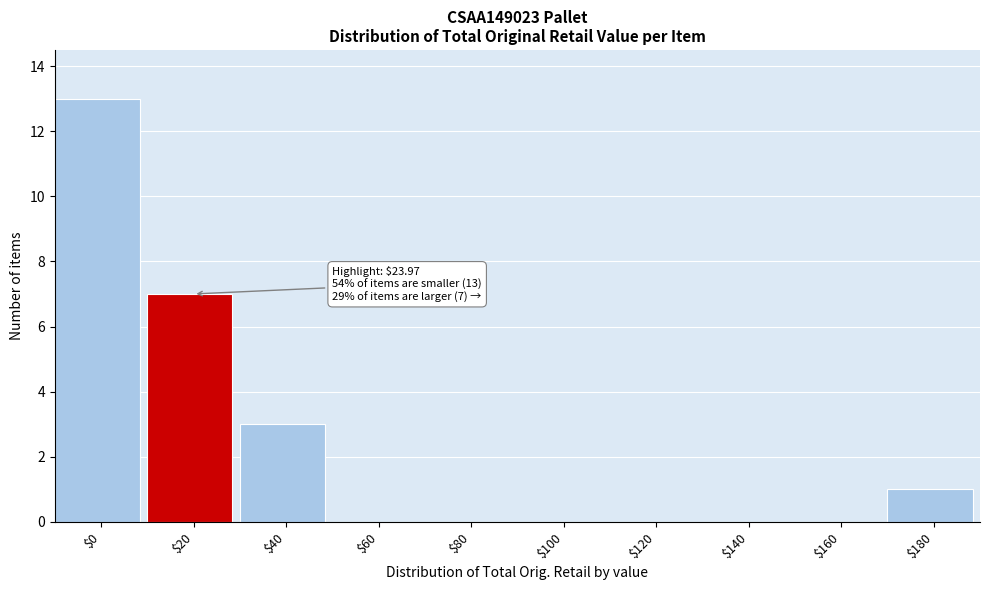

At which label is the value closest to 6?

$20